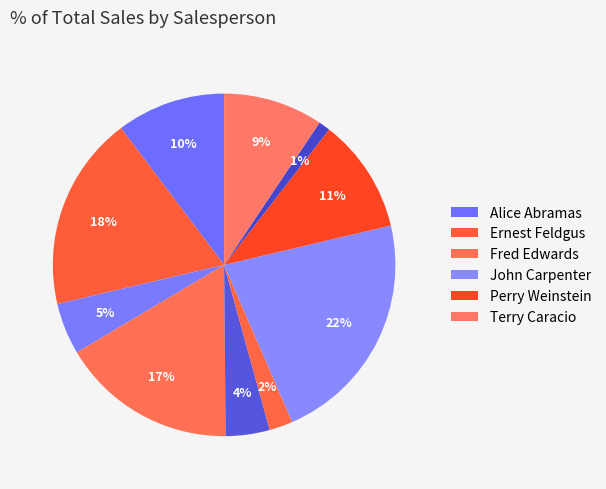

How many slices are in this pie chart?

10